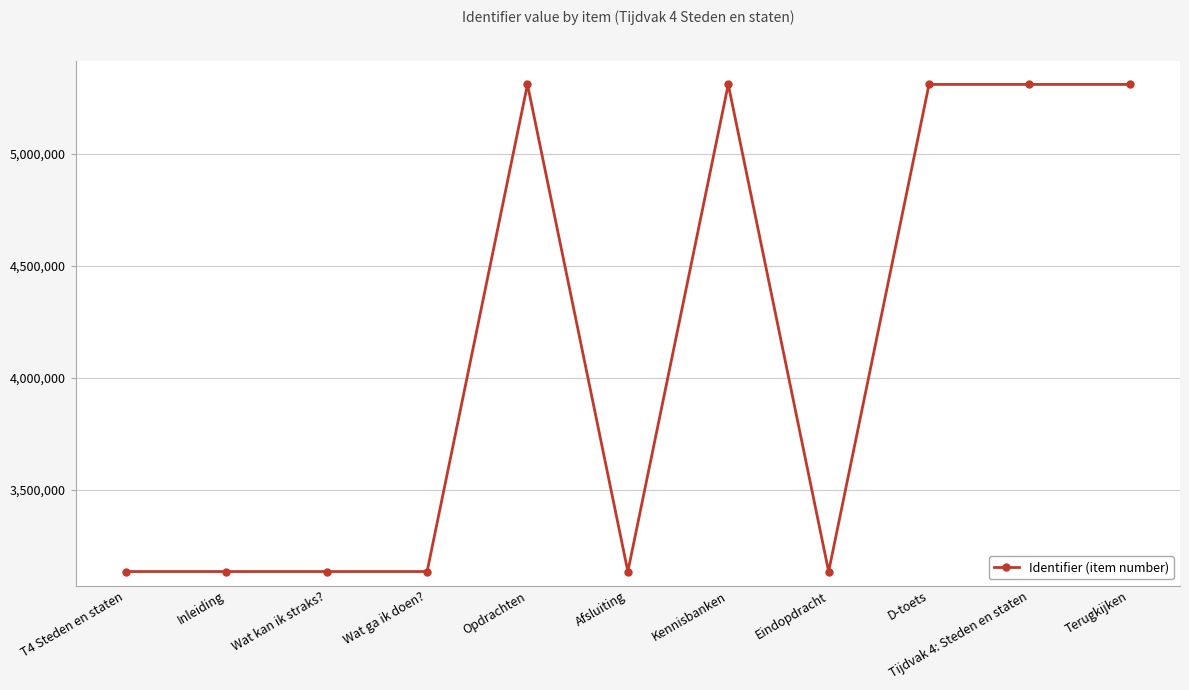

What is the difference between the values at Afsluiting and Tijdvak 4: Steden en staten?

2175693